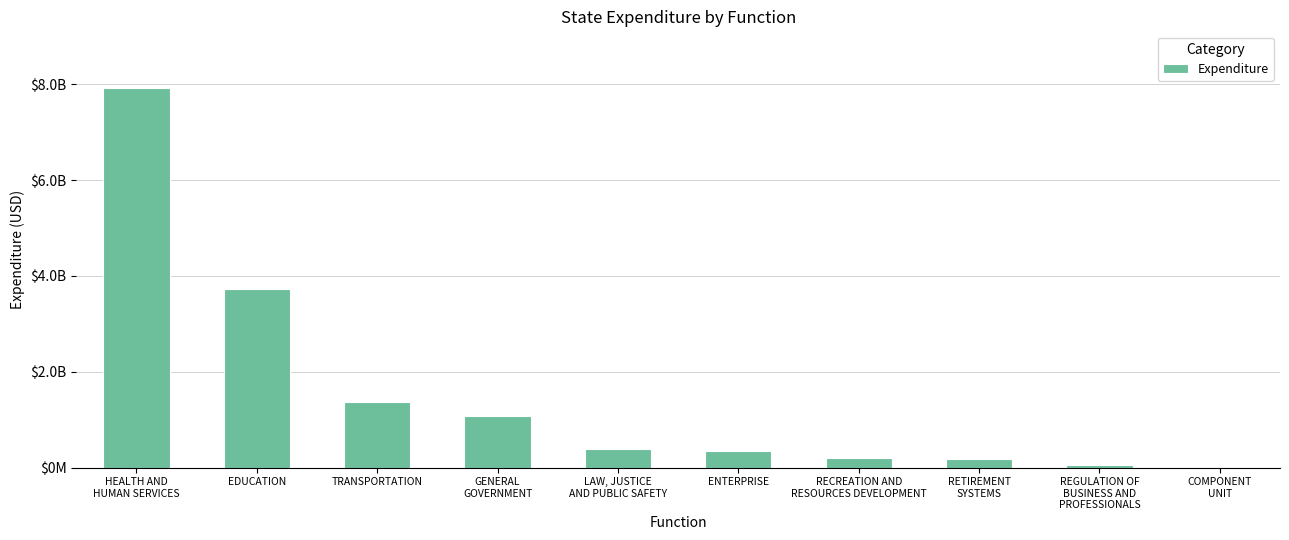

Reading left to right, extract all data points from this chart.

HEALTH AND
HUMAN SERVICES=7916043711.6	EDUCATION=3730861363.2	TRANSPORTATION=1376804330.0	GENERAL
GOVERNMENT=1071276325.0	LAW, JUSTICE
AND PUBLIC SAFETY=390364657.2	ENTERPRISE=352439067.1	RECREATION AND
RESOURCES DEVELOPMENT=200326272.1	RETIREMENT
SYSTEMS=174991501.0	REGULATION OF
BUSINESS AND
PROFESSIONALS=57471243.5	COMPONENT
UNIT=13255700.8